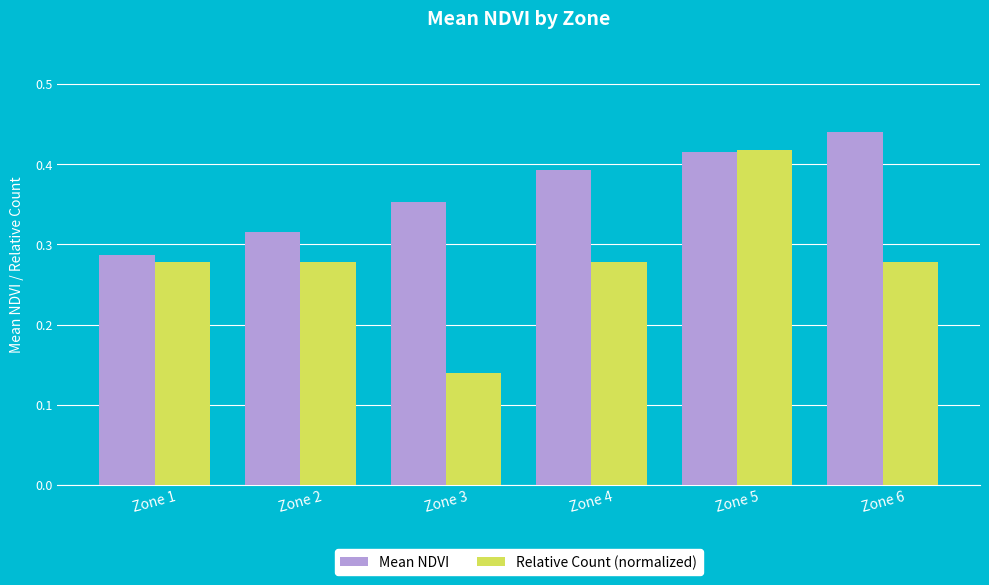

Which label corresponds to the largest value in the chart?

Zone 6